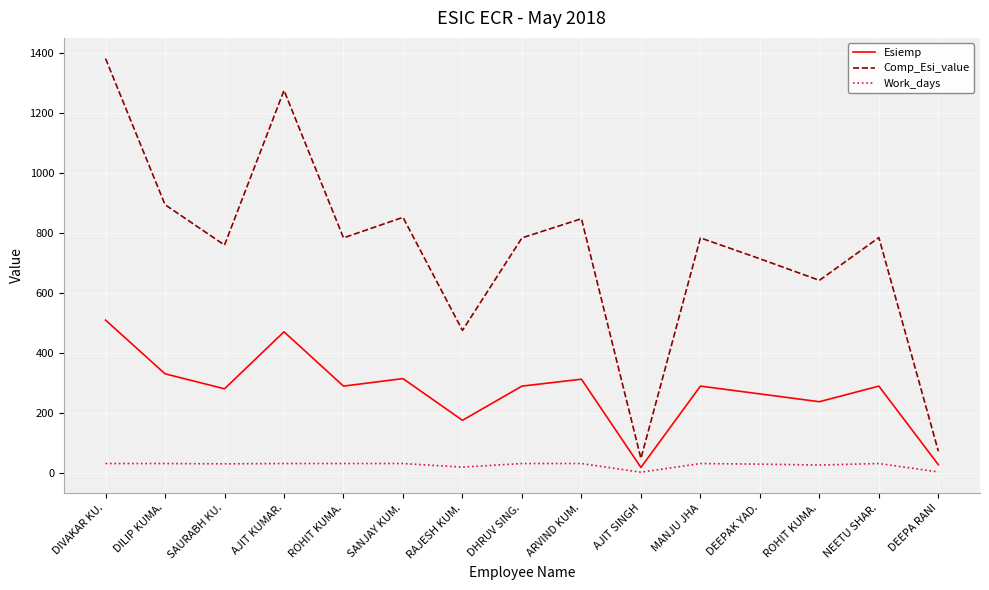

How many lines are shown in the chart?

3